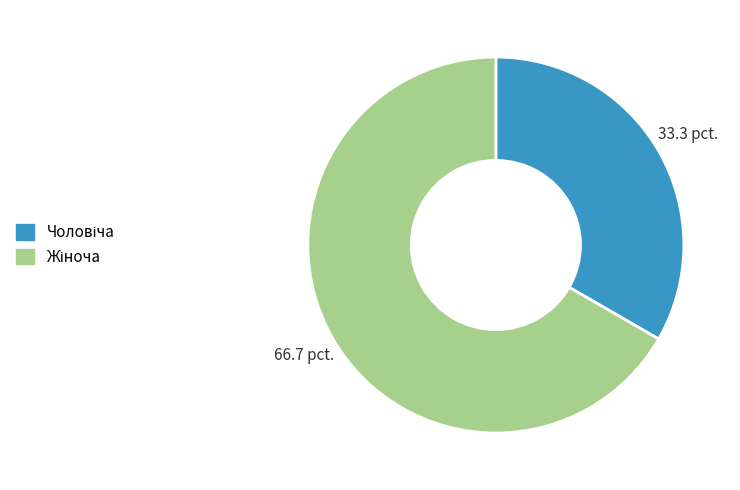

Is there a majority slice in this chart?

Yes